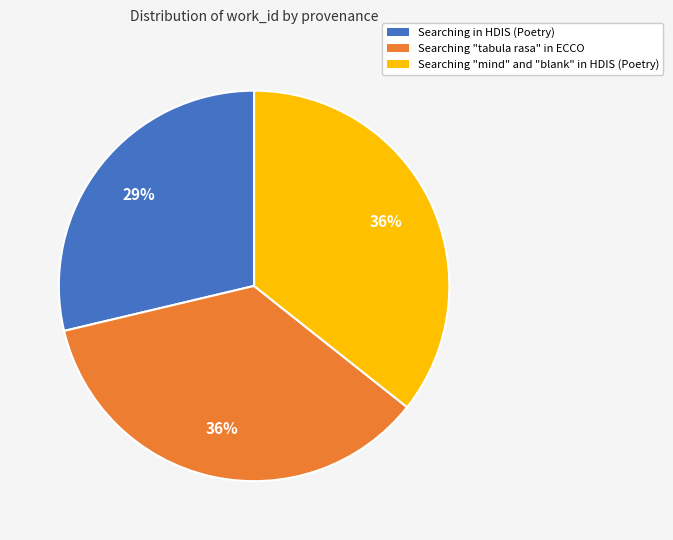

To the nearest percent, what portion does Searching "mind" and "blank" in HDIS (Poetry) represent?

36%